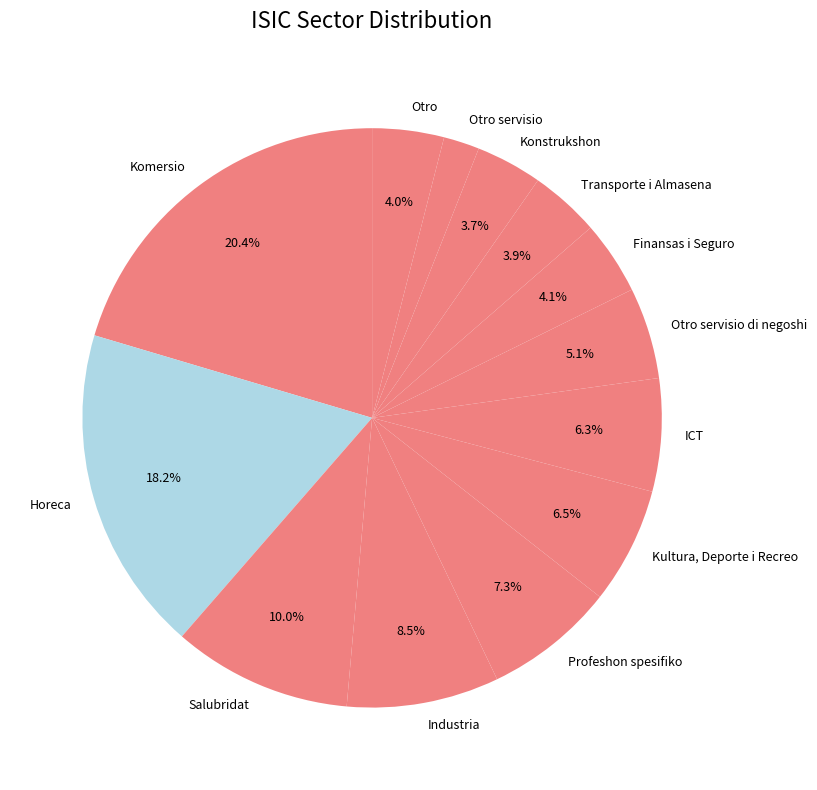

Is the sum of Salubridat and Profeshon spesifiko greater than half?

No